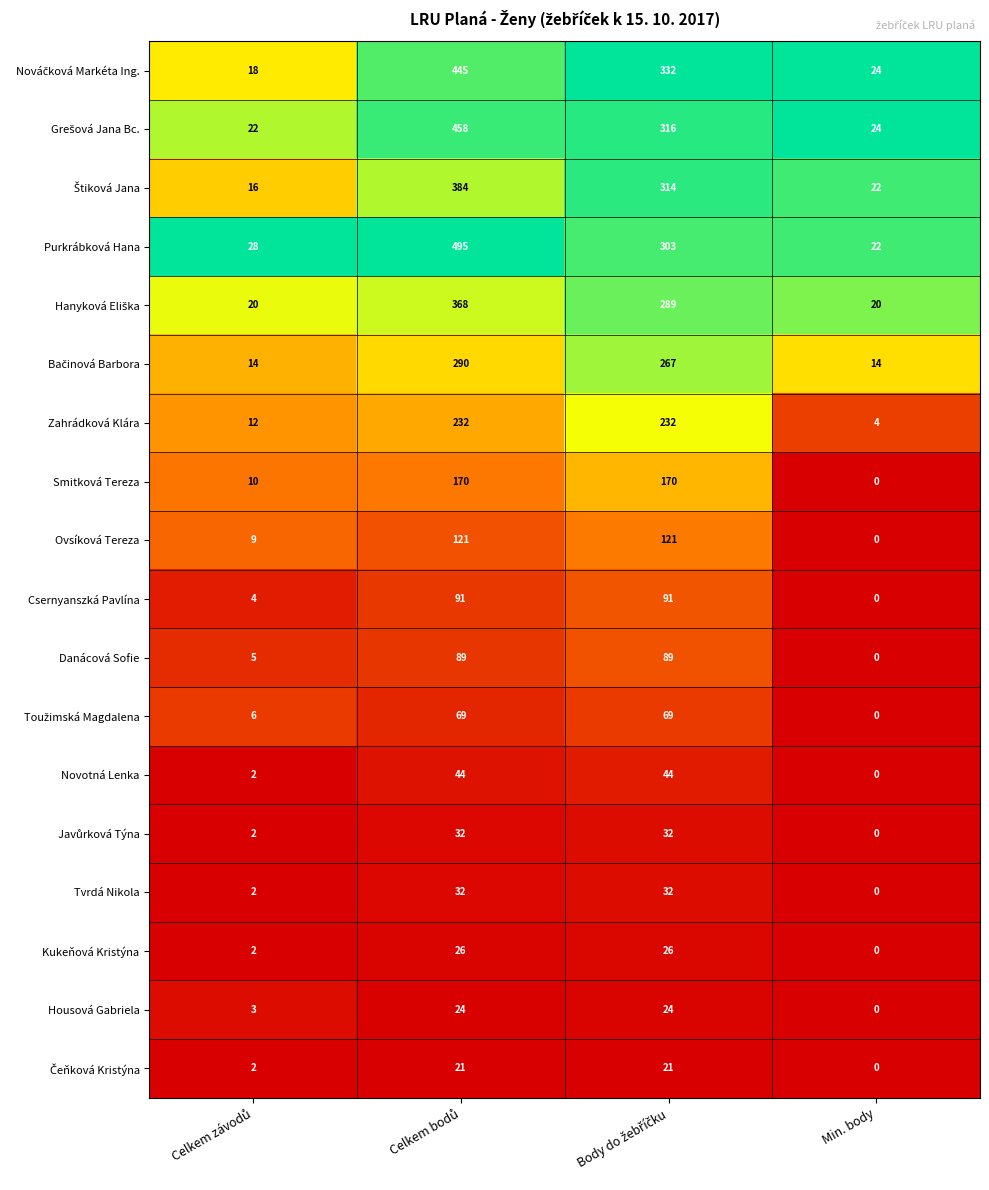

Which label corresponds to the smallest value in the chart?

Min. body